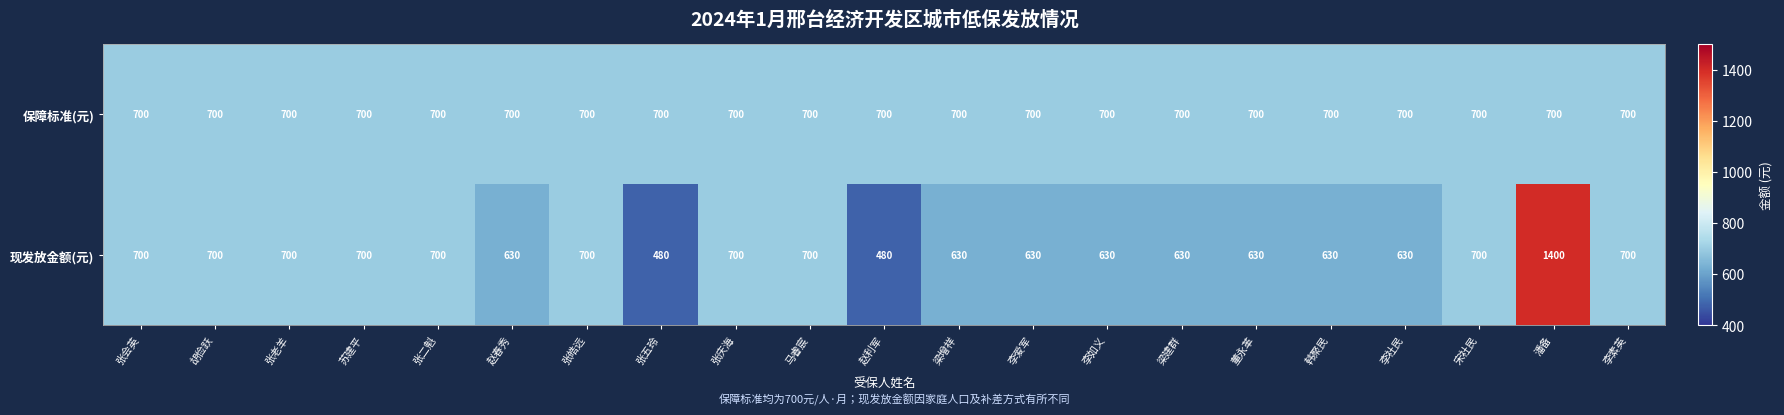

Which series has the largest range (max minus min)?

现发放金额(元)